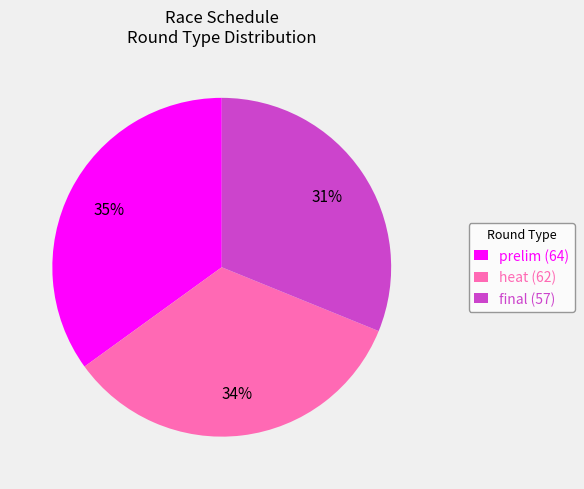

What is the smallest slice in the pie chart?

final